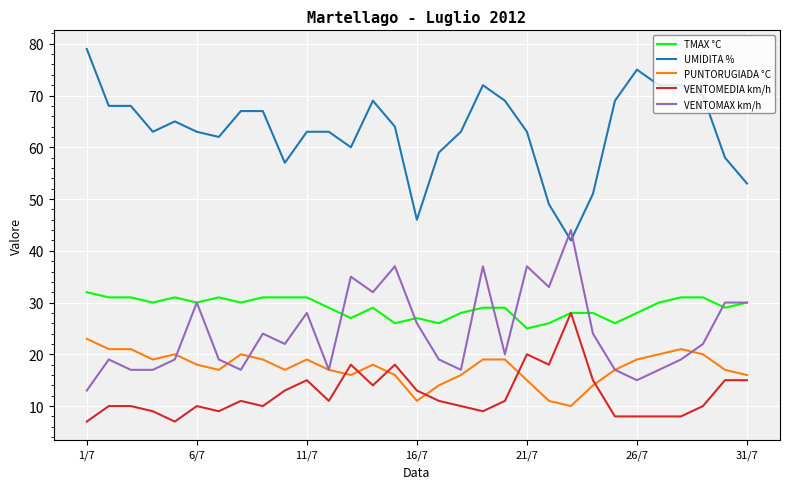

Is this an area chart (filled region under the line)?

No